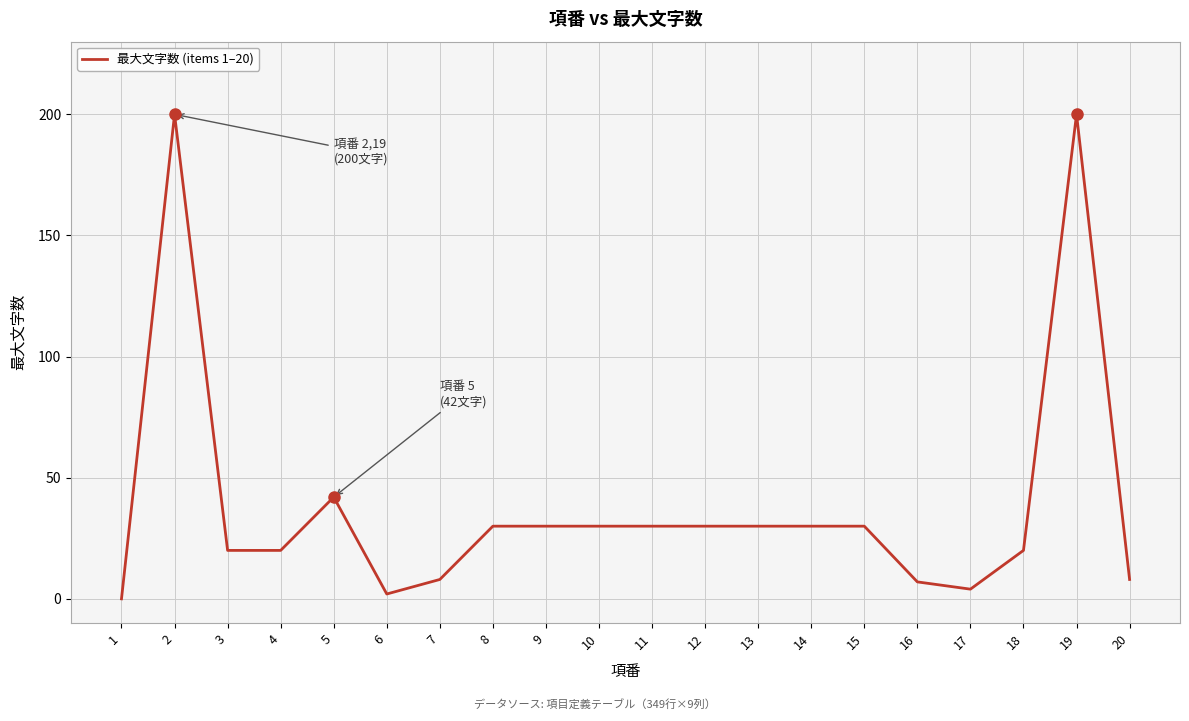

At which label is the value closest to 100?

5